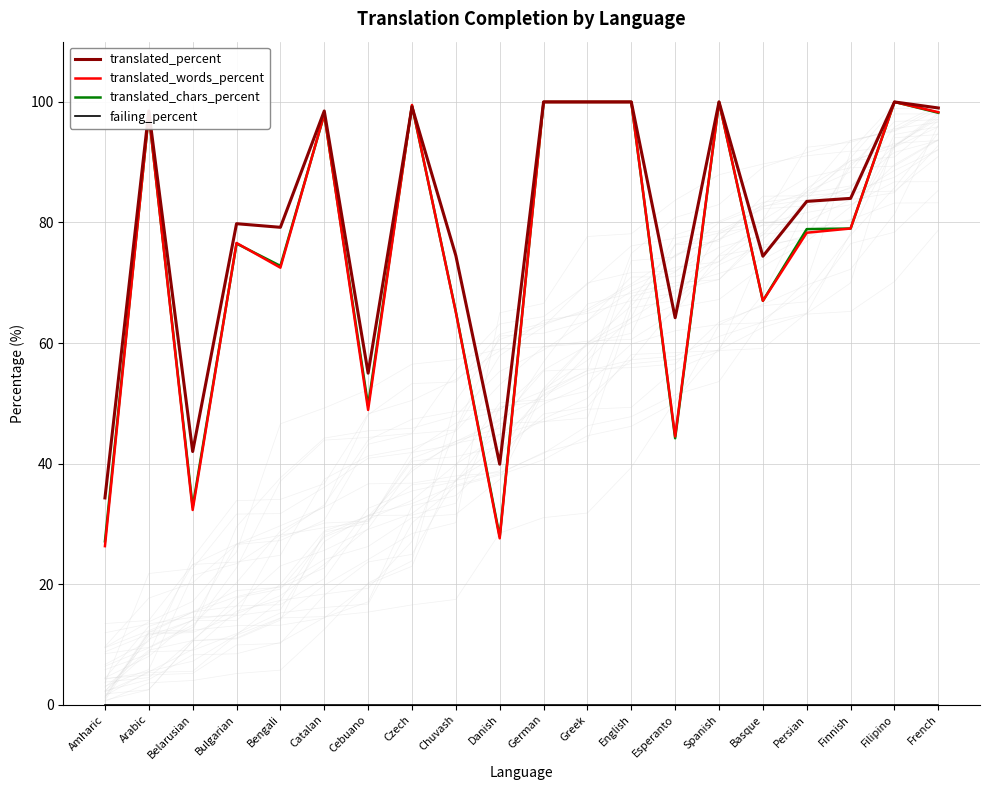

What is the label of the 1st point from the right?

French